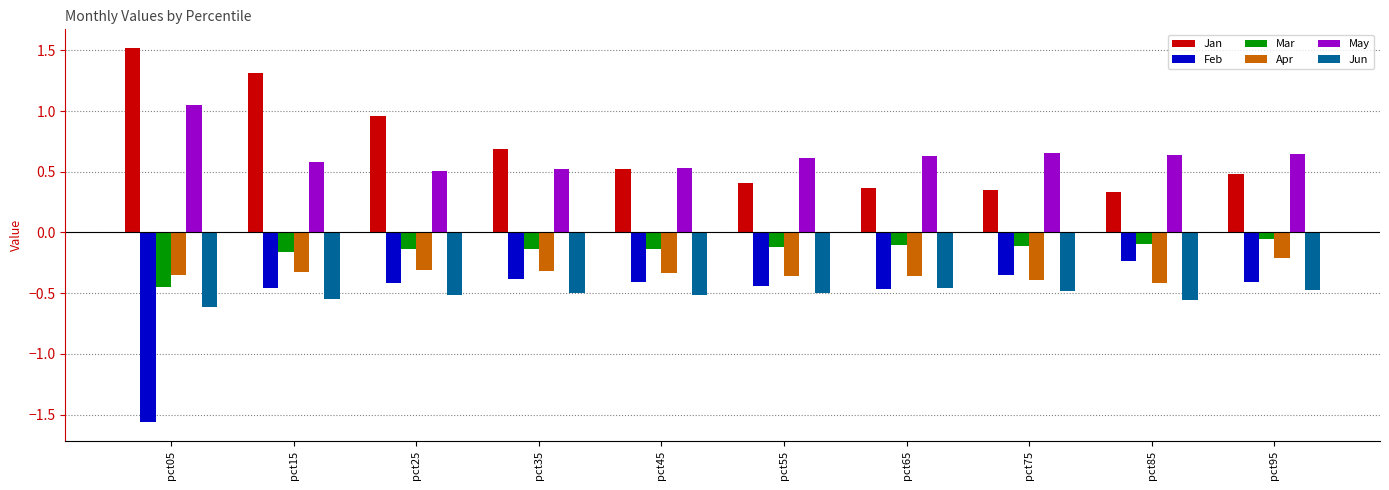

What are all the series names shown in the legend?

Jan, Feb, Mar, Apr, May, Jun